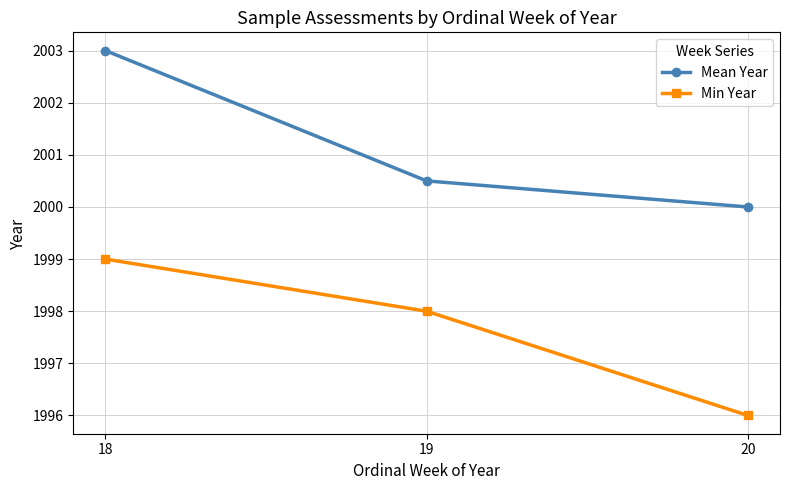

What value does the Min Year series have at 19?

1998.0